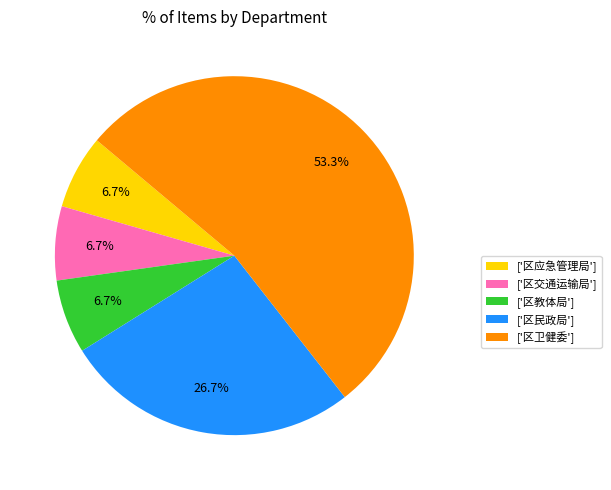

What is the largest slice in the pie chart?

['区卫健委']